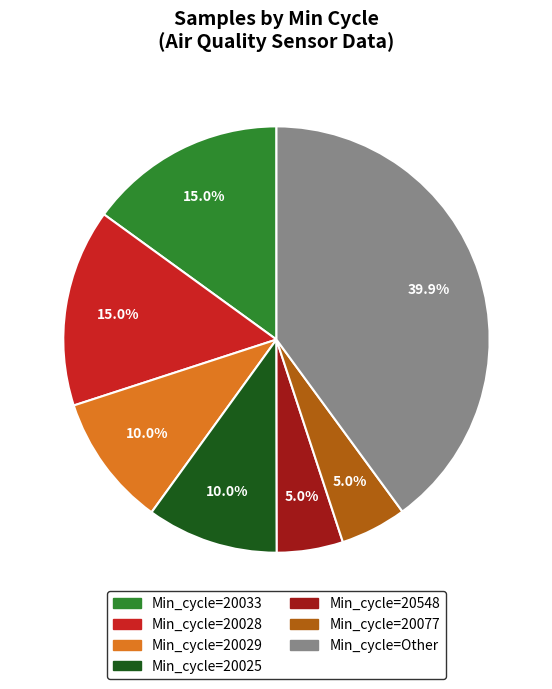

Approximately how many times larger is the value at Min_cycle=20029 compared to Min_cycle=Other?

0.3